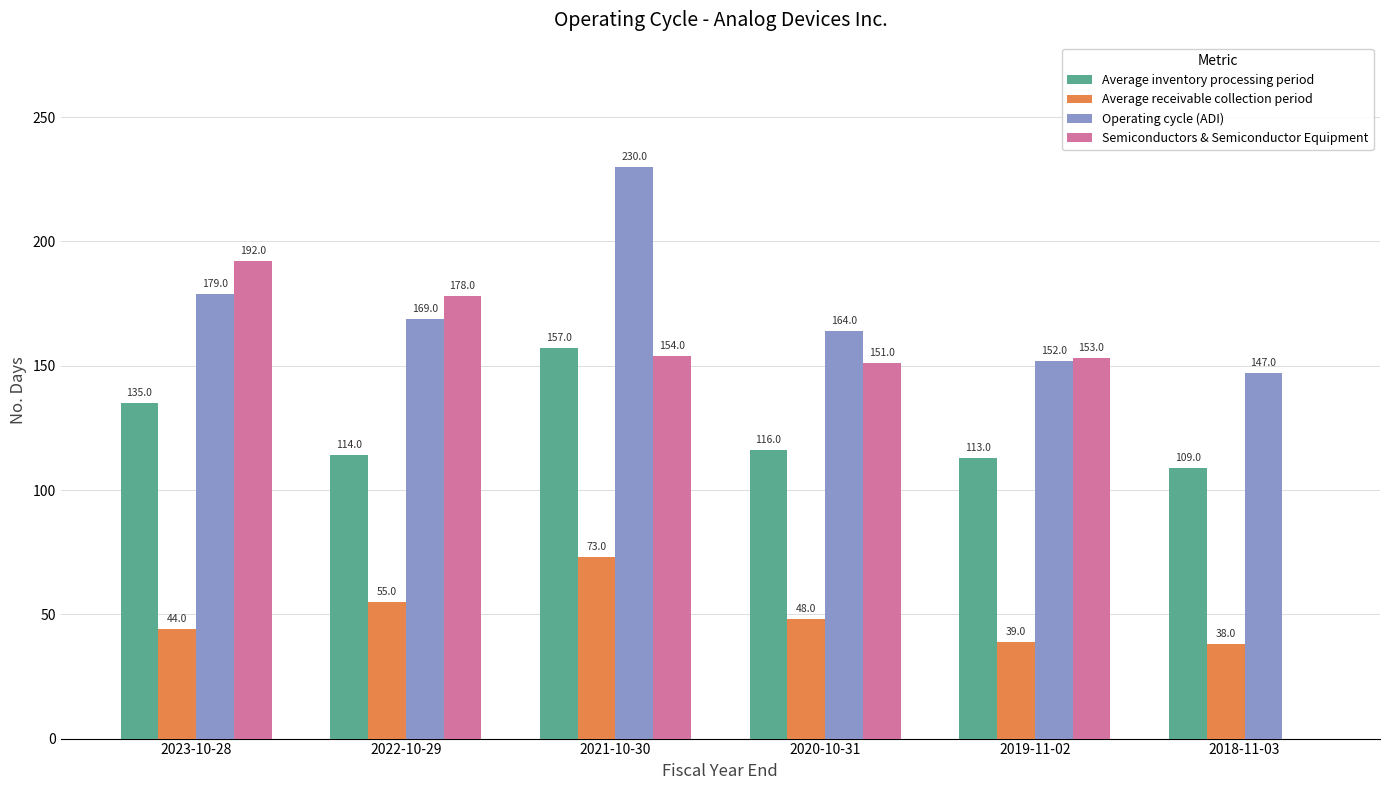

What is the sum of all Average inventory processing period values?

744